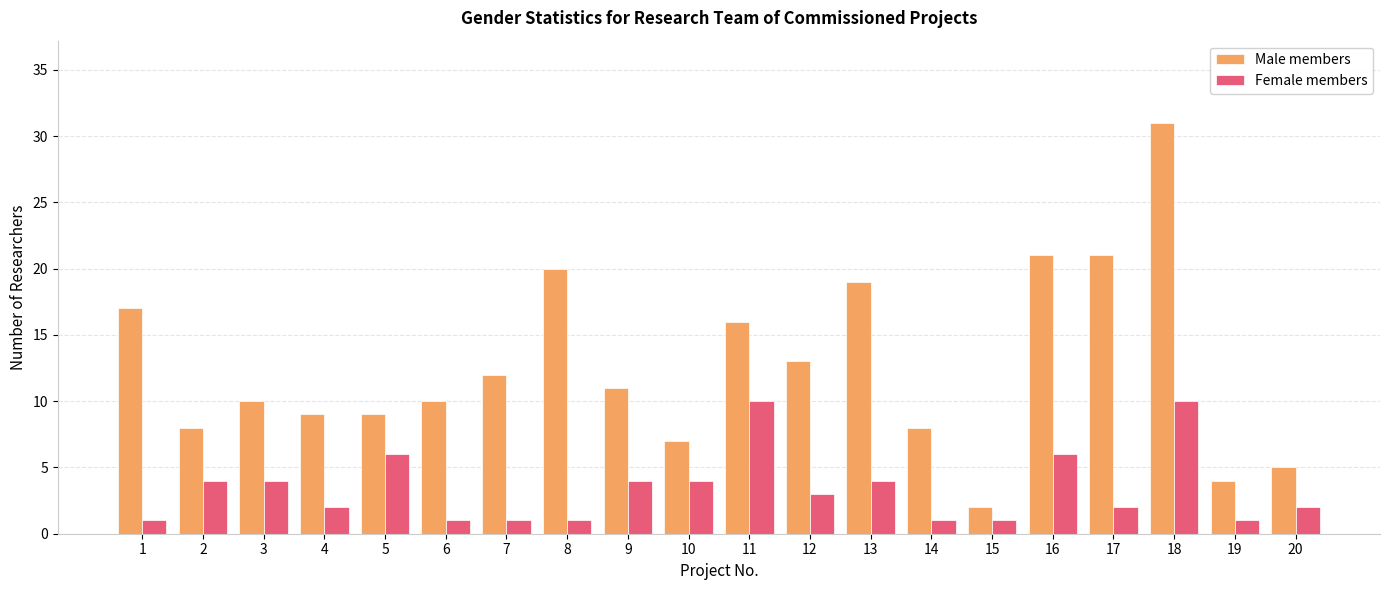

Which series has the largest range (max minus min)?

Male members